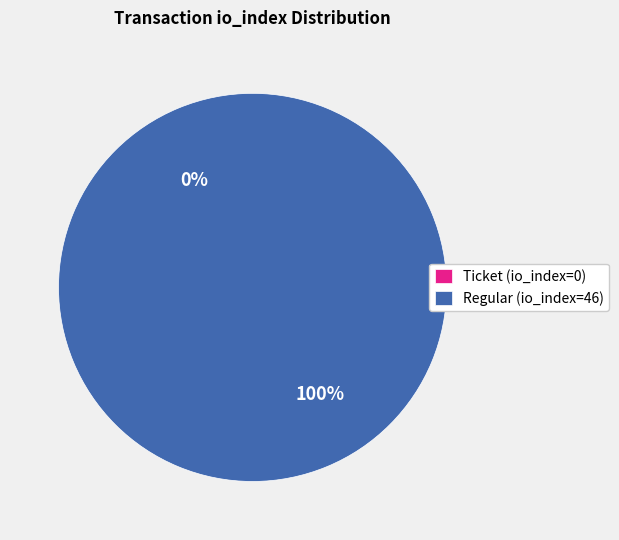

What is the smallest slice in the pie chart?

Ticket (io_index=0)